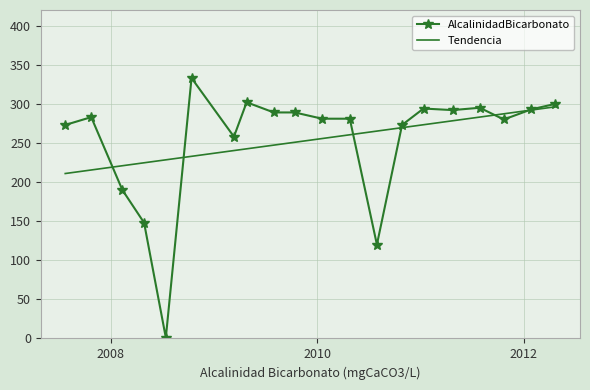

What is the maximum value for AlcalinidadBicarbonato?

333